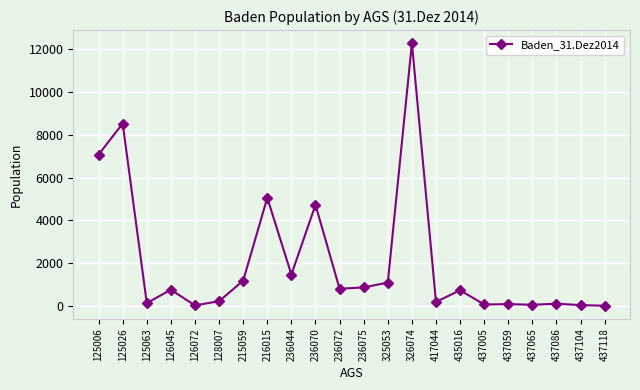

What is the sum of all values?

45668